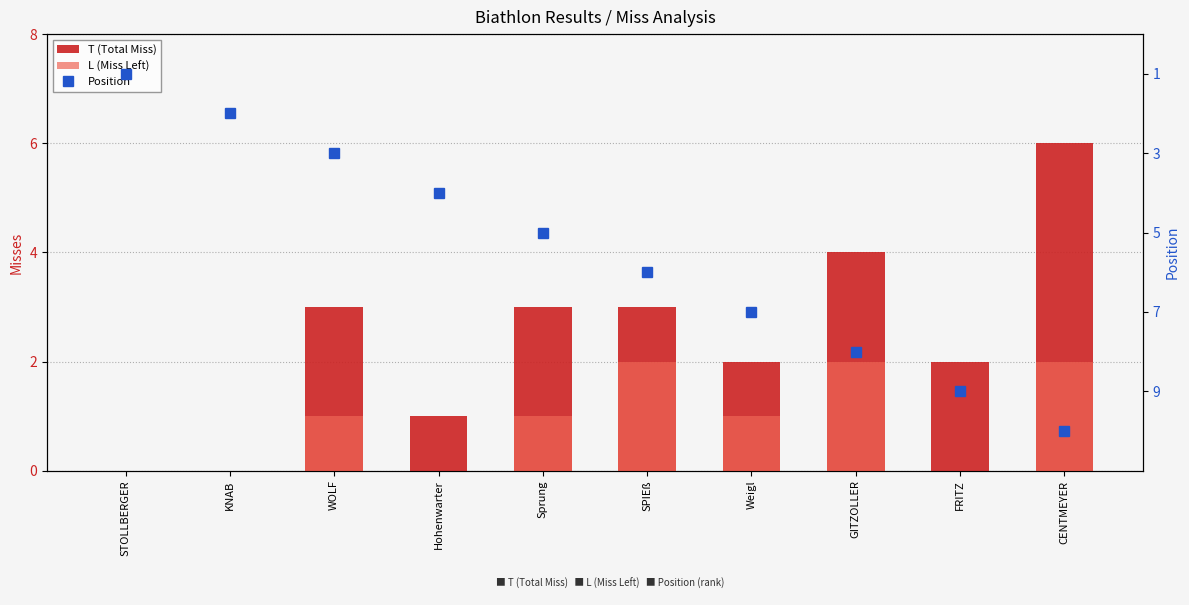

At which category does the chart reach its peak across all series?

CENTMEYER